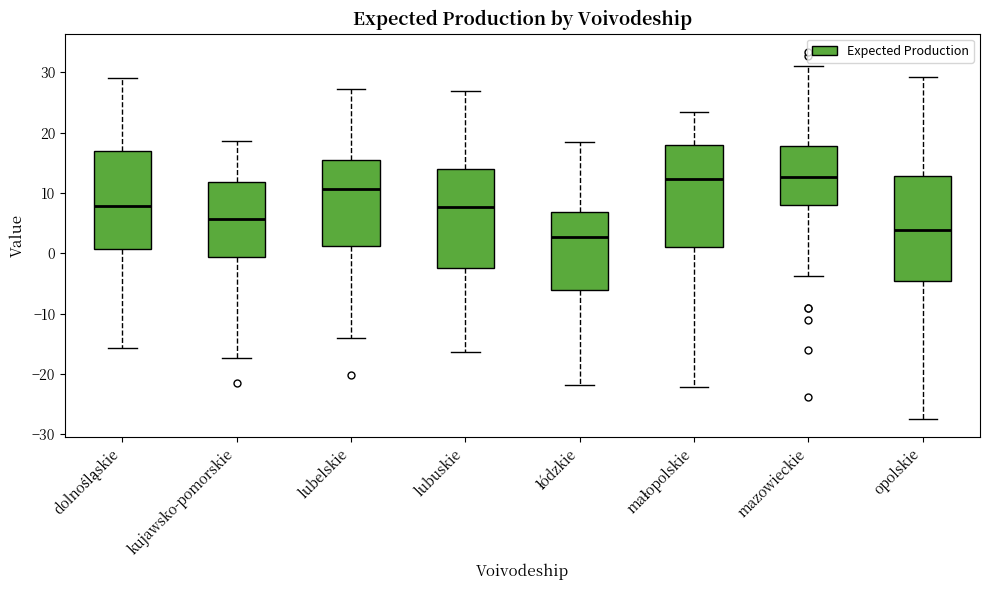

Reading left to right, transcribe this box plot: for each box, give where its median line is, the range the box spans, and where its two whiskers end, as read against the y-axis. The values are not printed on the chart, so give them approximately, as read against the axis.

dolnośląskie: median 8, box 1 to 17, whiskers -16 to 29
kujawsko-pomorskie: median 6, box -1 to 12, whiskers -17 to 19
lubelskie: median 11, box 1 to 15, whiskers -14 to 27
lubuskie: median 8, box -2 to 14, whiskers -16 to 27
łódzkie: median 3, box -6 to 7, whiskers -22 to 19
małopolskie: median 12, box 1 to 18, whiskers -22 to 23
mazowieckie: median 13, box 8 to 18, whiskers -4 to 31
opolskie: median 4, box -5 to 13, whiskers -27 to 29